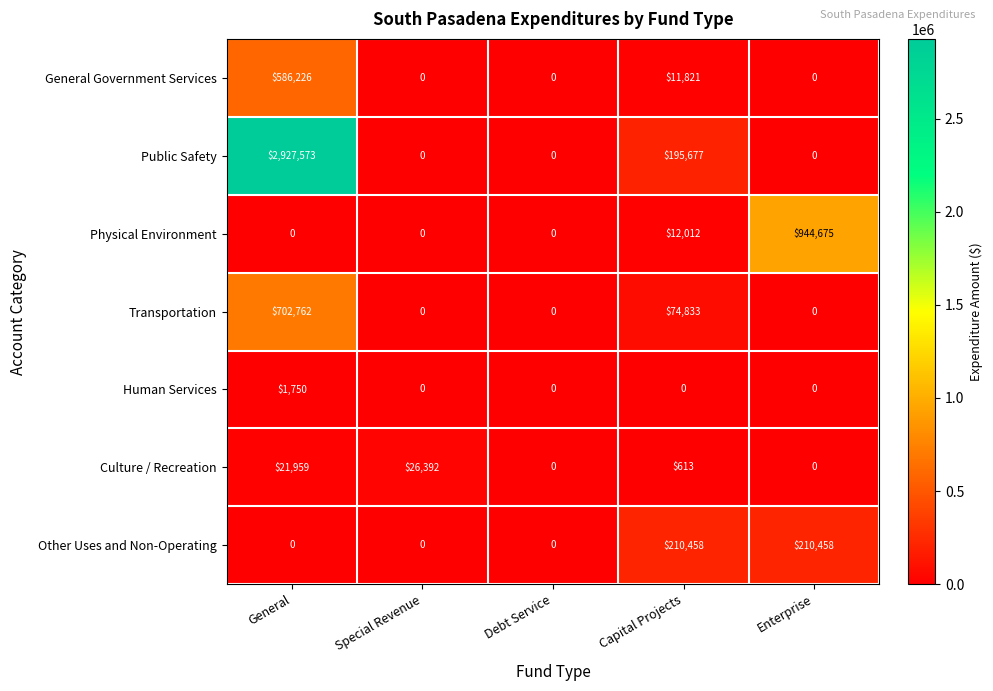

Which series has the largest total across all categories?

Public Safety